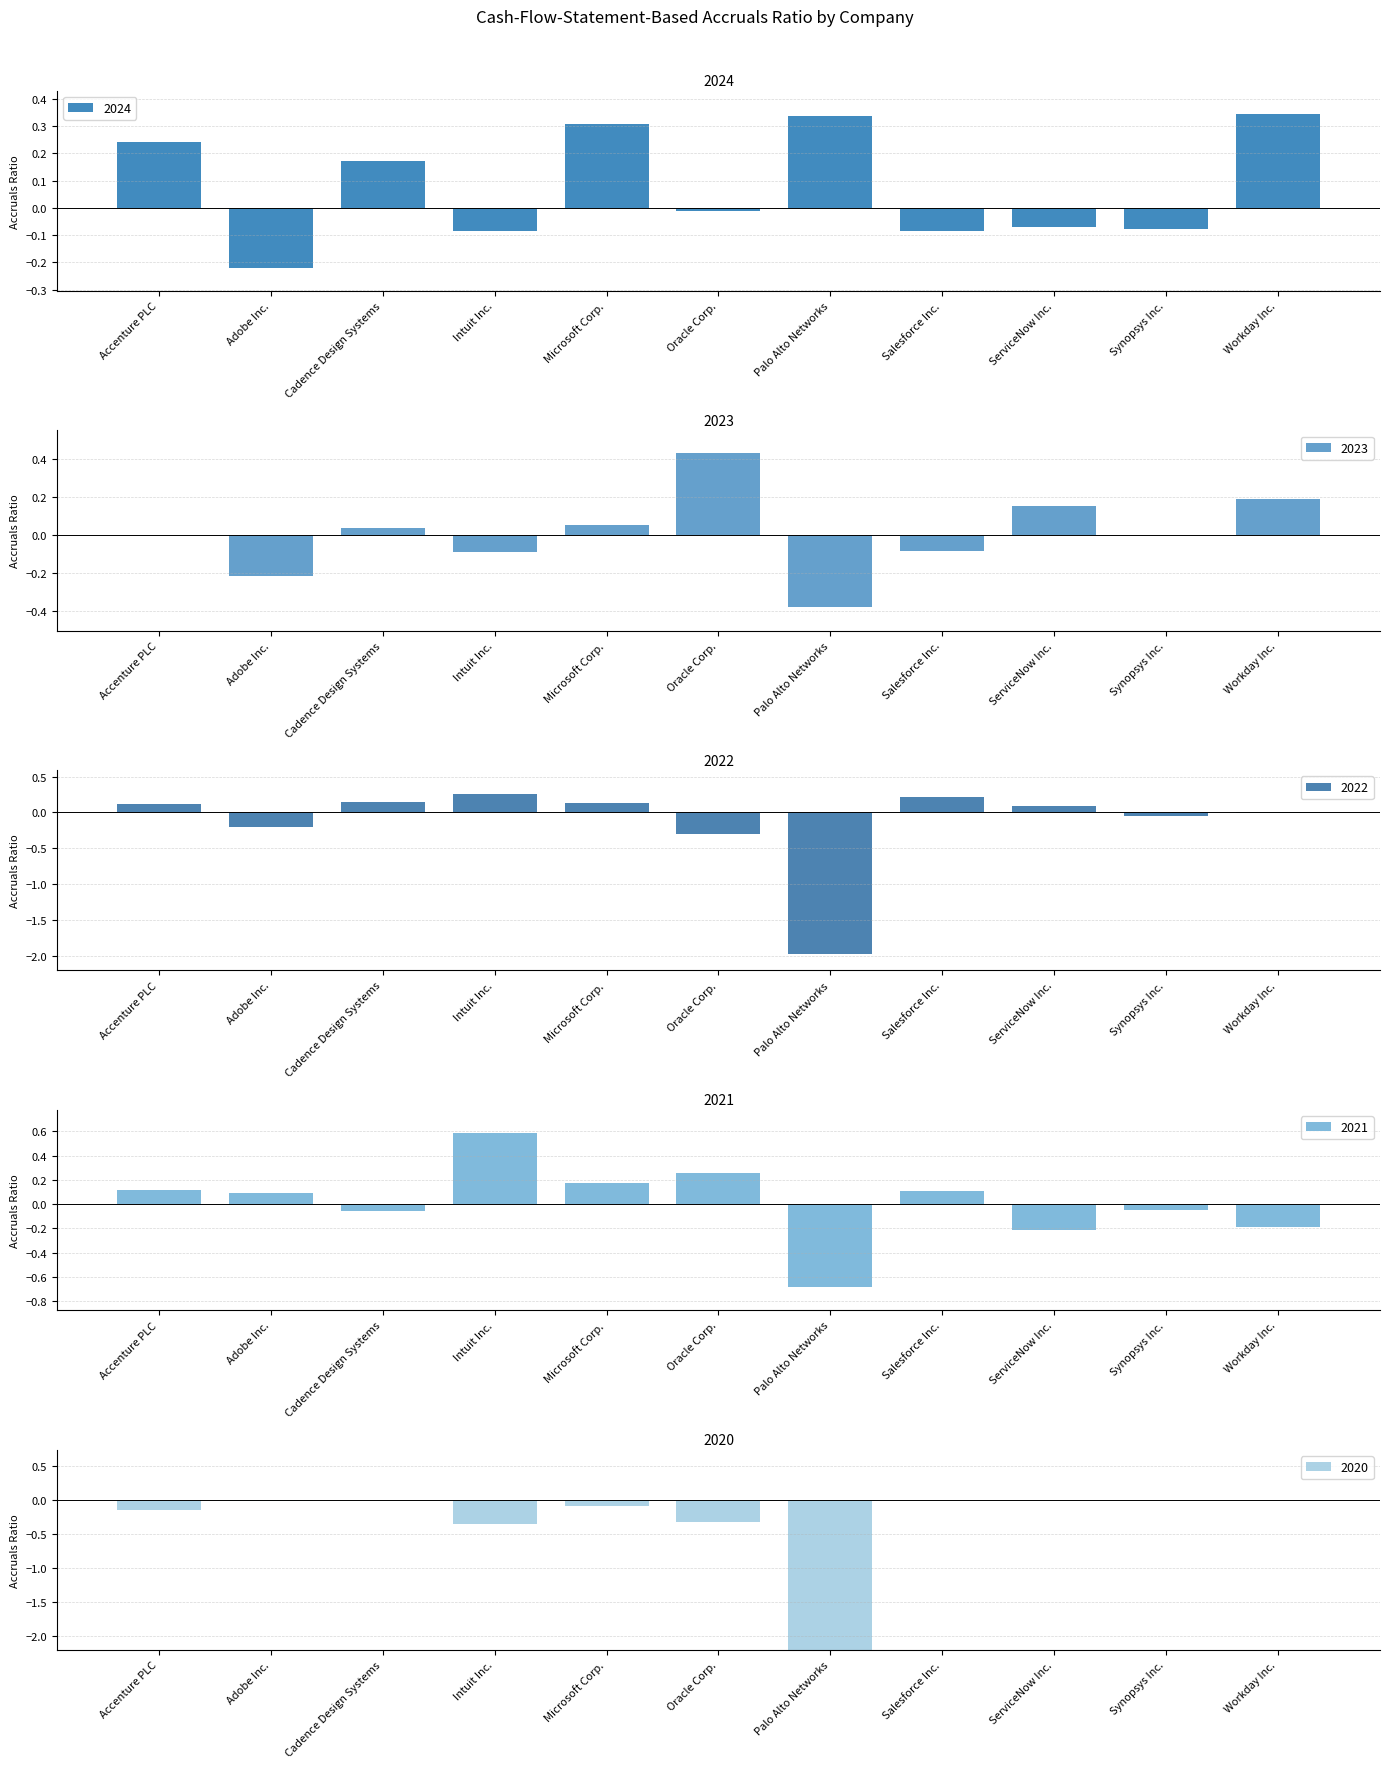

Reading left to right, what are all the values shown in this chart?

2024: Accenture PLC=0.2	Adobe Inc.=-0.2	Cadence Design Systems=0.2	Intuit Inc.=-0.1	Microsoft Corp.=0.3	Oracle Corp.=-0.0	Palo Alto Networks=0.3	Salesforce Inc.=-0.1	ServiceNow Inc.=-0.1	Synopsys Inc.=-0.1	Workday Inc.=0.3
2023: Accenture PLC=-0.0	Adobe Inc.=-0.2	Cadence Design Systems=0.0	Intuit Inc.=-0.1	Microsoft Corp.=0.1	Oracle Corp.=0.4	Palo Alto Networks=-0.4	Salesforce Inc.=-0.1	ServiceNow Inc.=0.2	Synopsys Inc.=0.0	Workday Inc.=0.2
2022: Accenture PLC=0.1	Adobe Inc.=-0.2	Cadence Design Systems=0.2	Intuit Inc.=0.3	Microsoft Corp.=0.1	Oracle Corp.=-0.3	Palo Alto Networks=-2.0	Salesforce Inc.=0.2	ServiceNow Inc.=0.1	Synopsys Inc.=-0.0	Workday Inc.=-0.0
2021: Accenture PLC=0.1	Adobe Inc.=0.1	Cadence Design Systems=-0.1	Intuit Inc.=0.6	Microsoft Corp.=0.2	Oracle Corp.=0.3	Palo Alto Networks=-0.7	Salesforce Inc.=0.1	ServiceNow Inc.=-0.2	Synopsys Inc.=-0.0	Workday Inc.=-0.2
2020: Accenture PLC=-0.1	Adobe Inc.=-0.0	Cadence Design Systems=0.0	Intuit Inc.=-0.3	Microsoft Corp.=-0.1	Oracle Corp.=-0.3	Palo Alto Networks=-4.9	Salesforce Inc.=0.0	ServiceNow Inc.=0.0	Synopsys Inc.=0.0	Workday Inc.=0.0